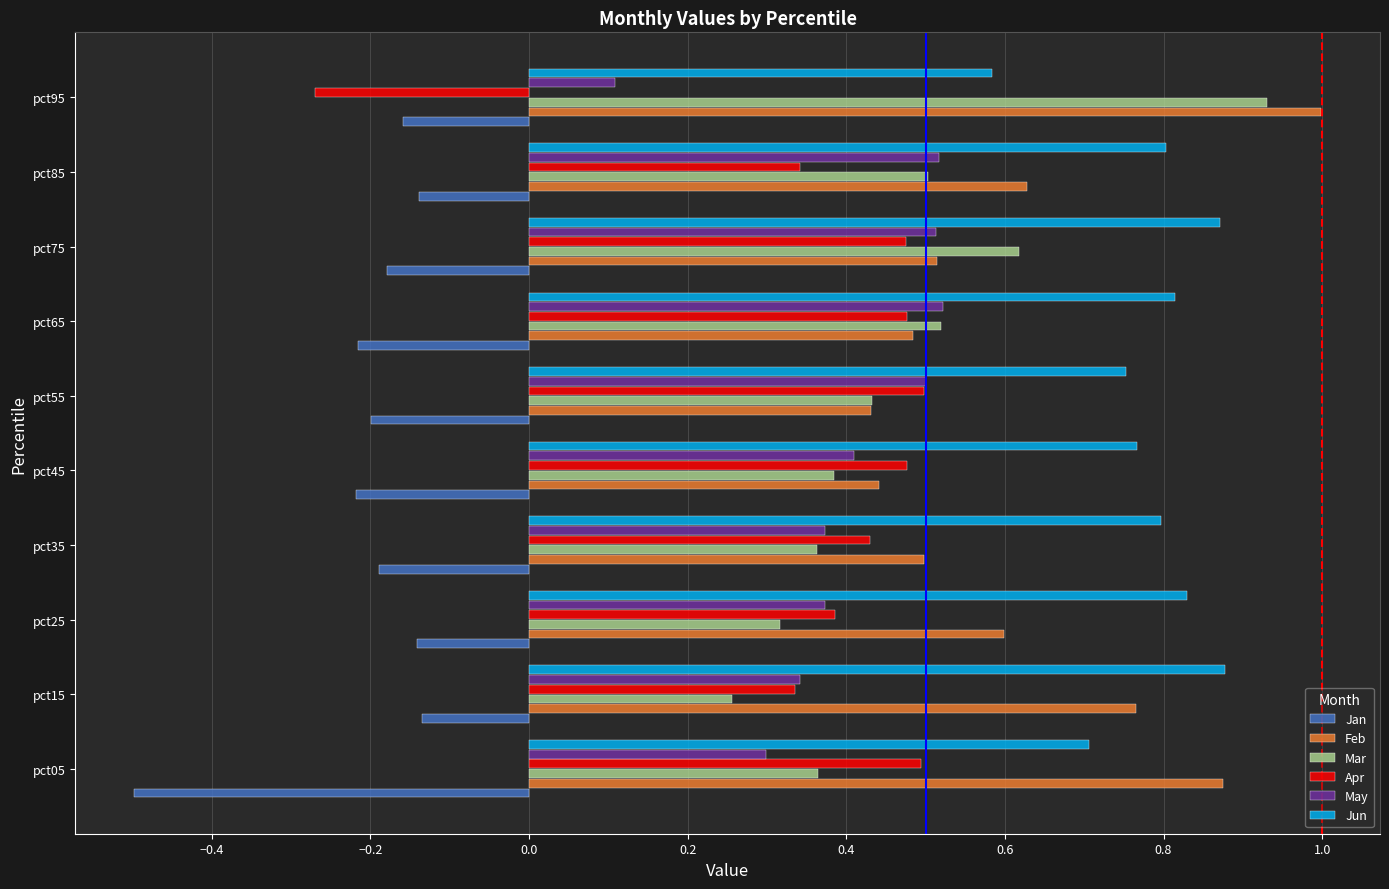

What is the sum of all Jan values?

-2.1